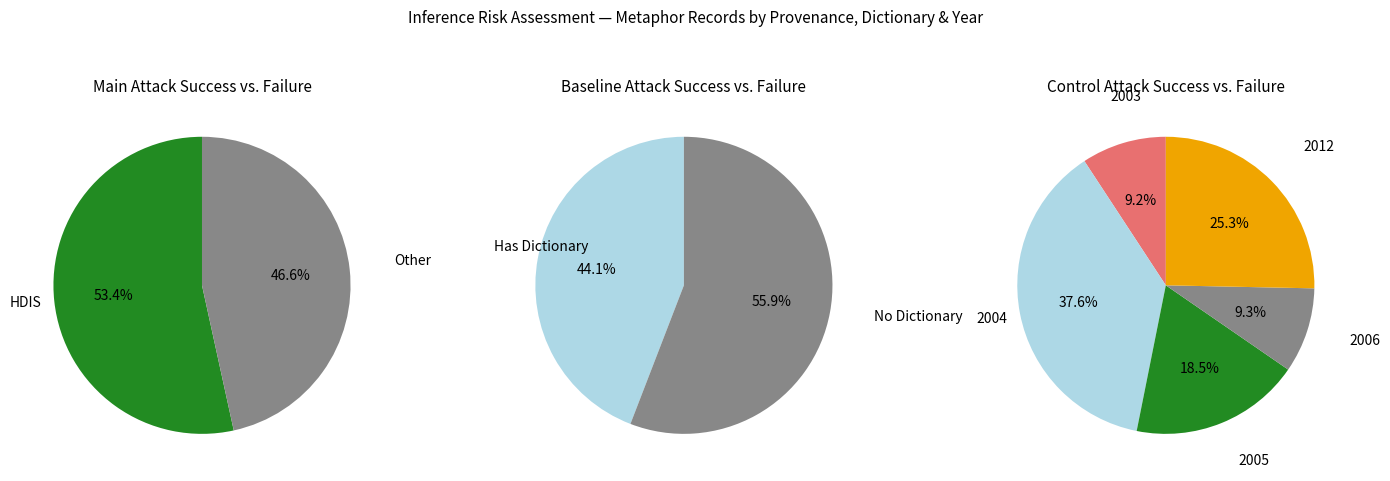

True or false: 2005 accounts for 24% of the total.

False